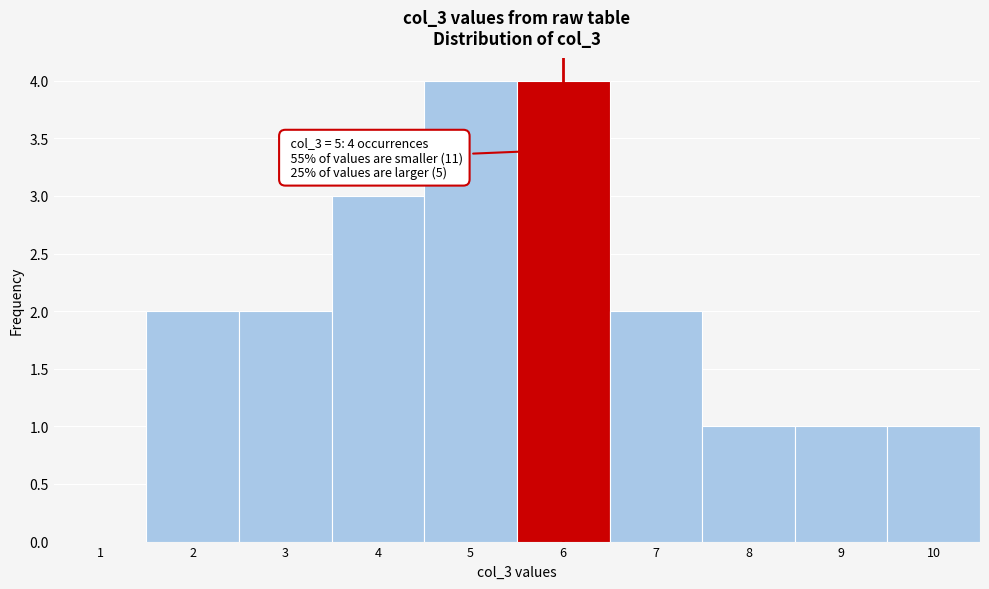

Reading left to right, list all the values displayed in this chart.

1=0	2=2	3=2	4=3	5=4	6=4	7=2	8=1	9=1	10=1